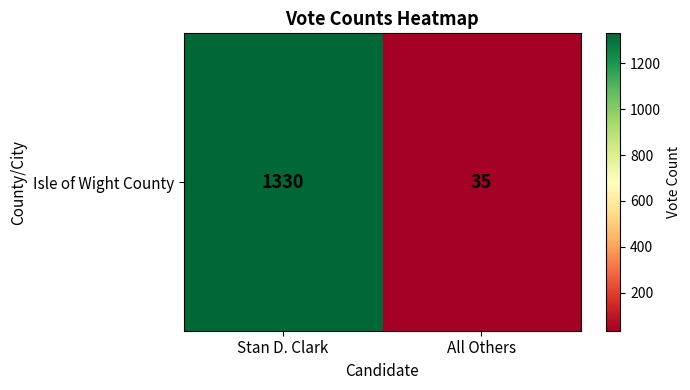

How many data points does each series have?

2